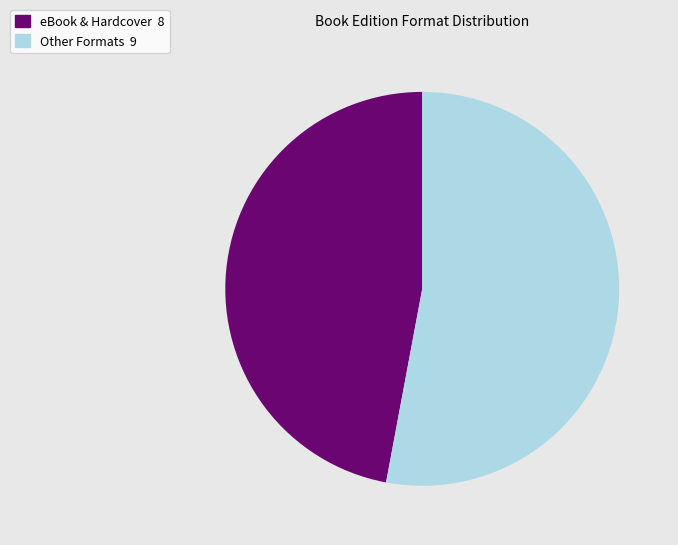

Is there a majority slice in this chart?

Yes